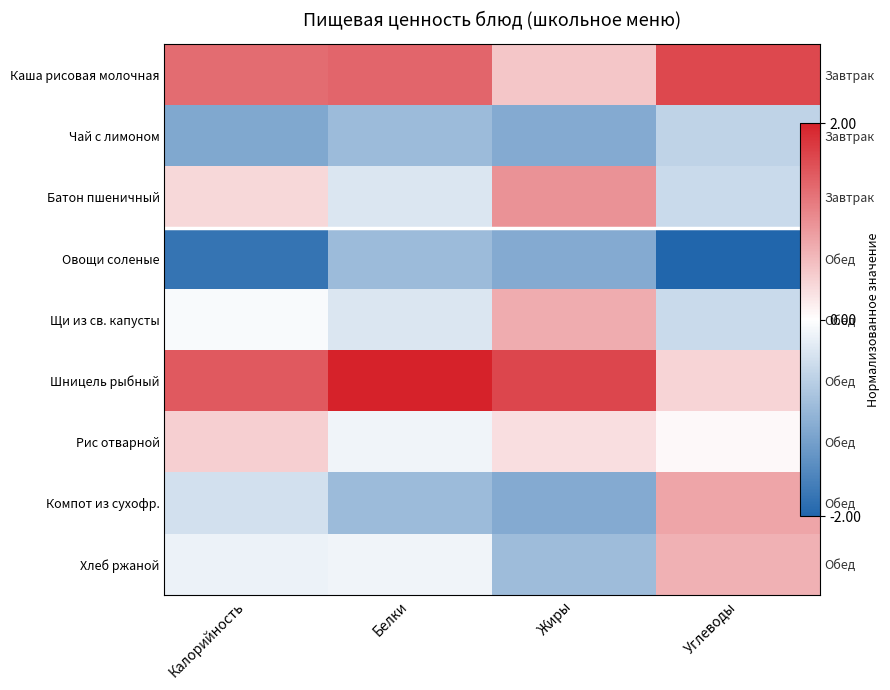

Rank the categories by Батон пшеничный value from lowest to highest.

Углеводы, Белки, Калорийность, Жиры